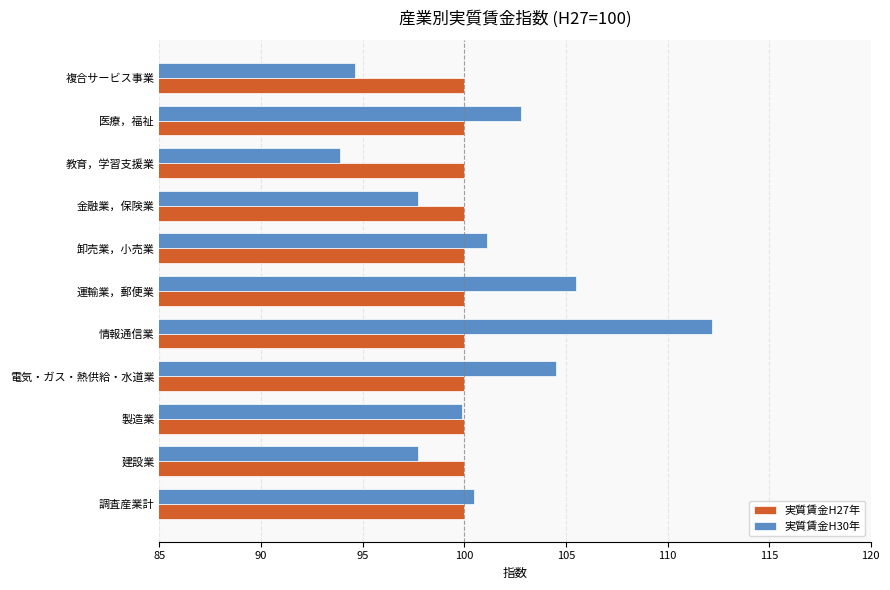

What is the maximum value shown in the chart?

112.2